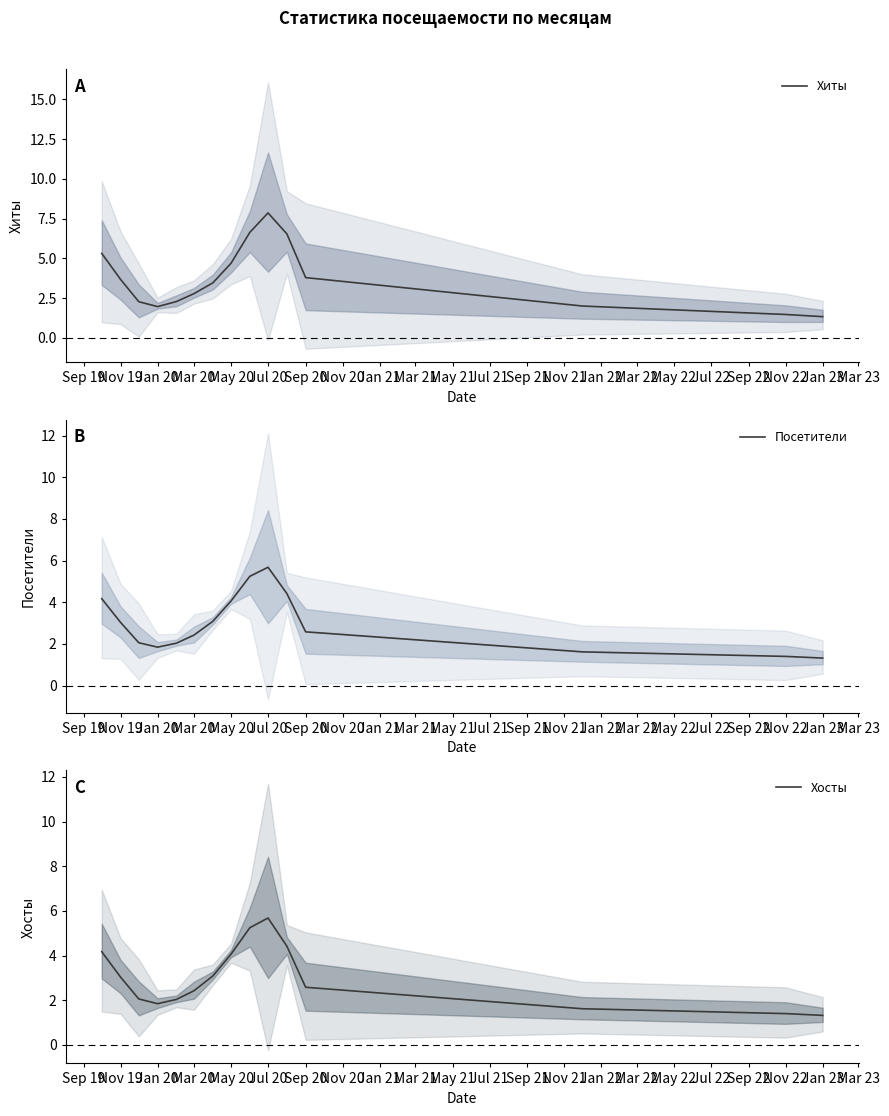

What is the maximum value shown in the chart?

7.9